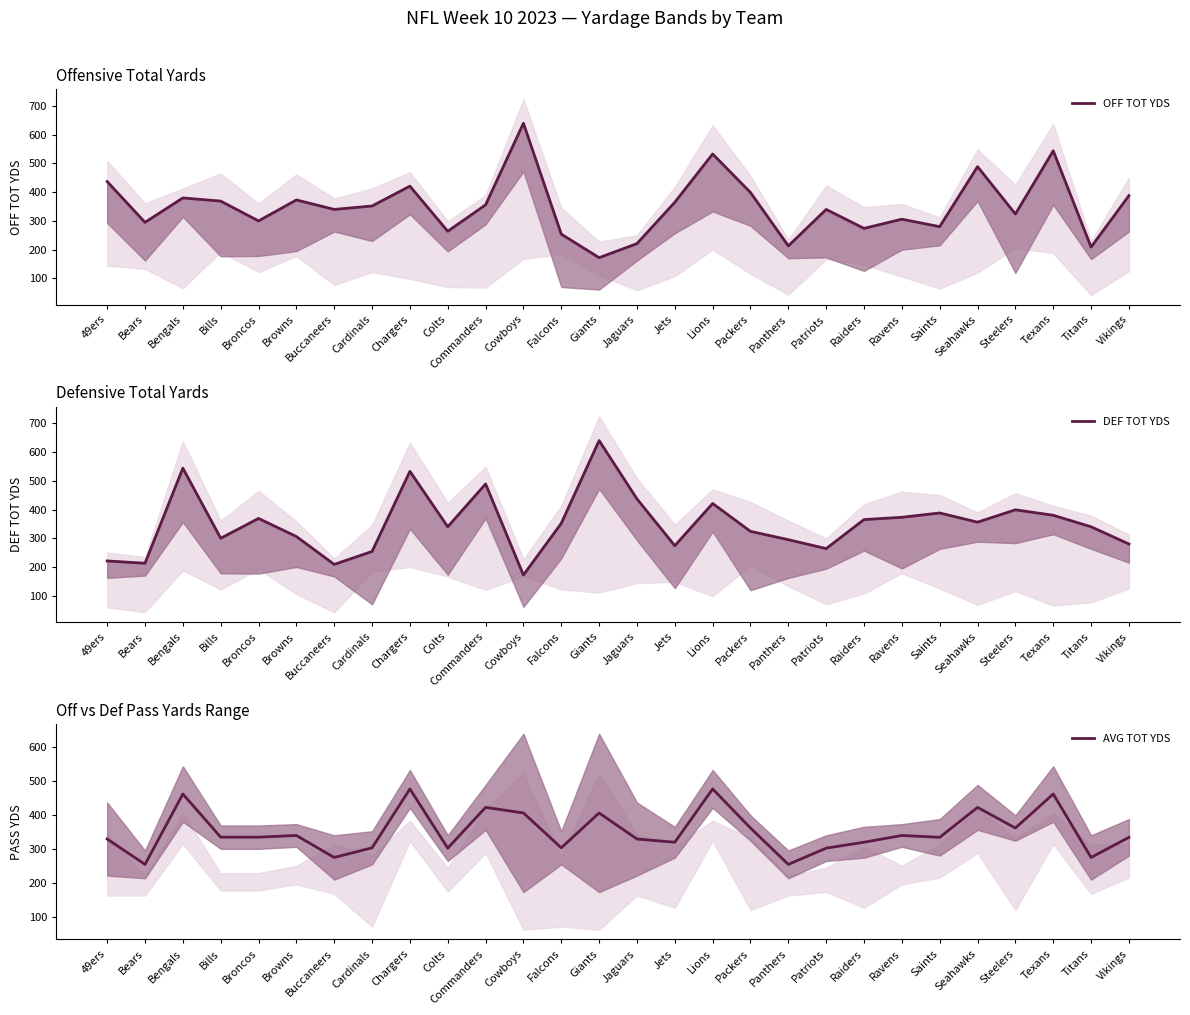

Is this an area chart (filled region under the line)?

No